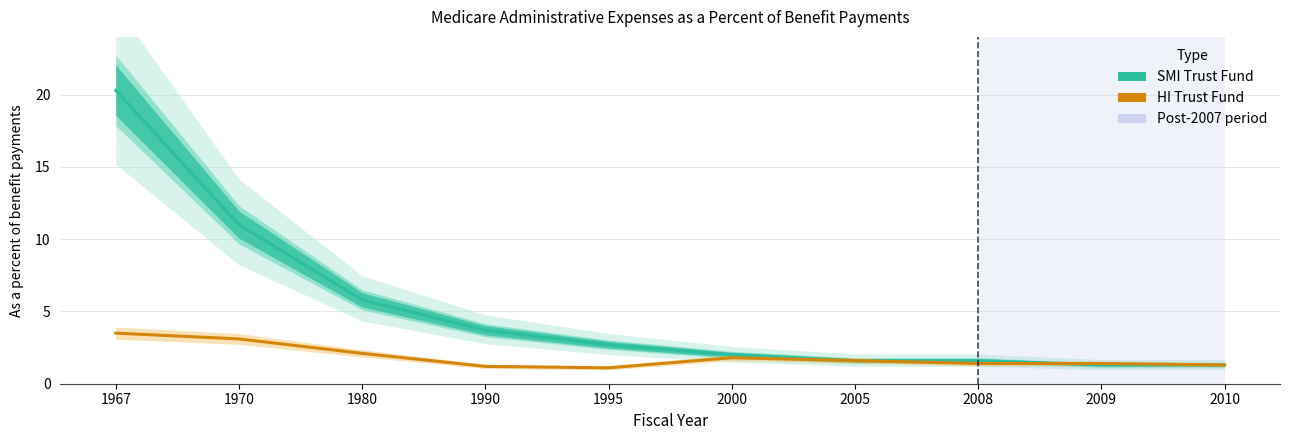

Read the SMI Trust Fund value at 2009.

1.3